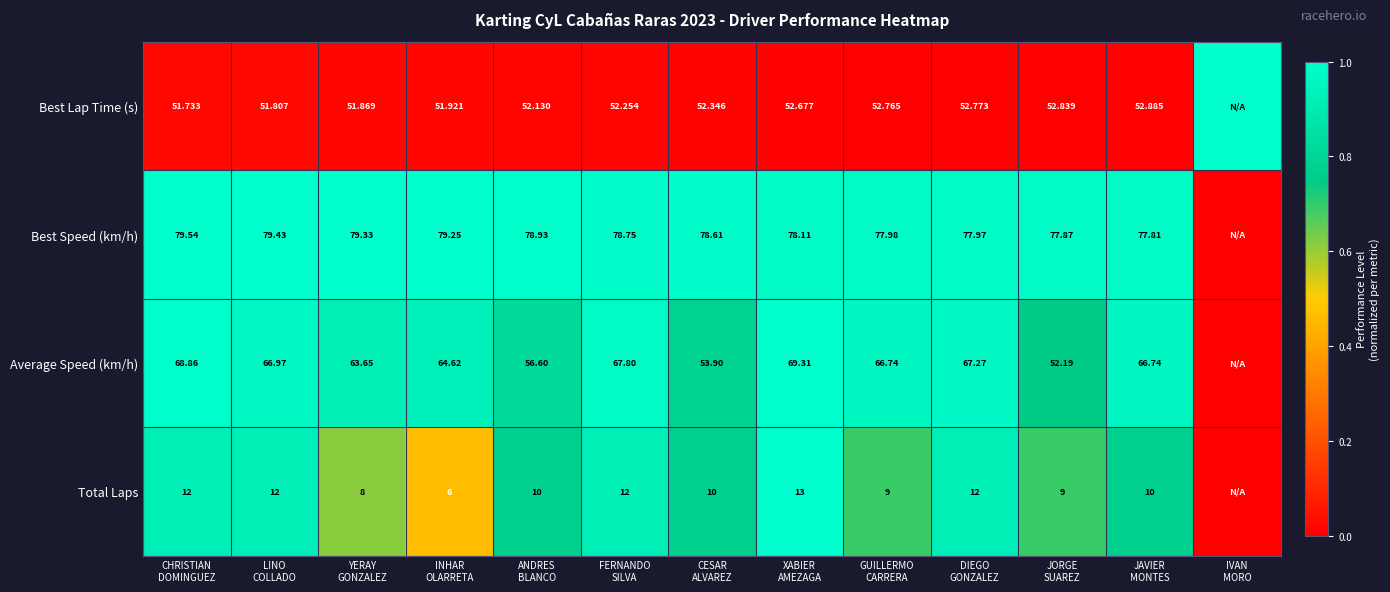

True or false: Average Speed (km/h) has a value of 1.7 at DIEGO GONZALEZ.

False